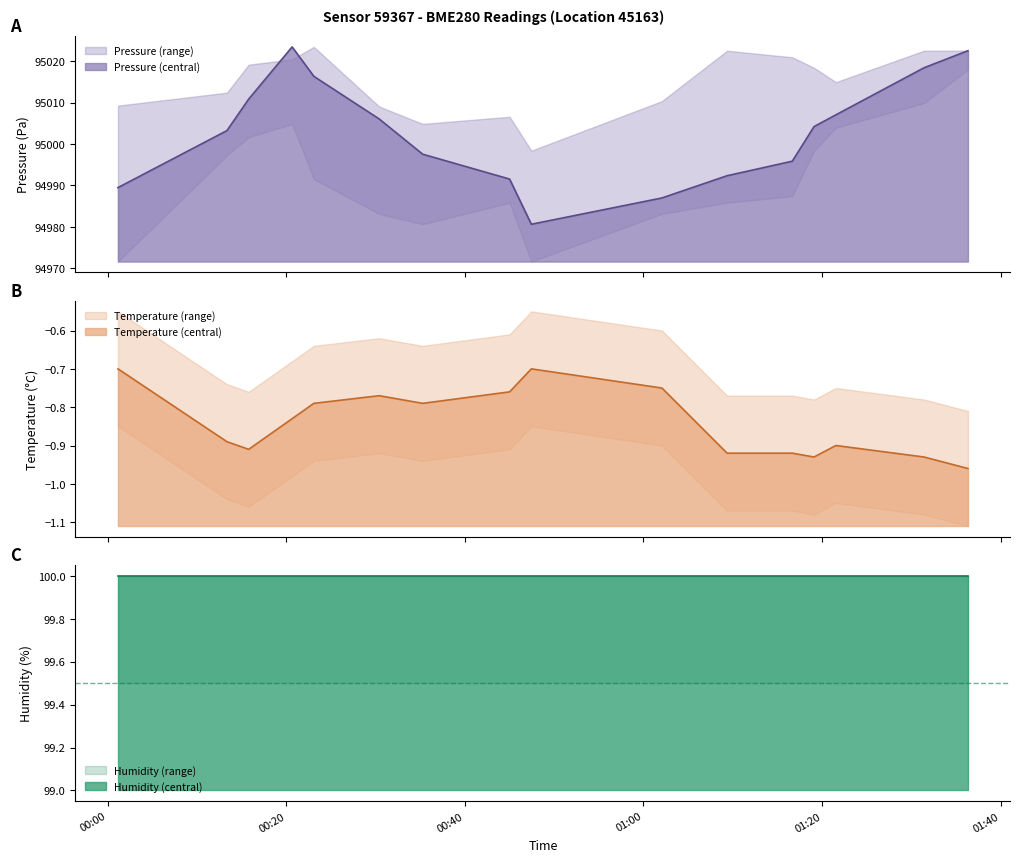

What is the lowest value of the Pressure (central) series?

94980.6